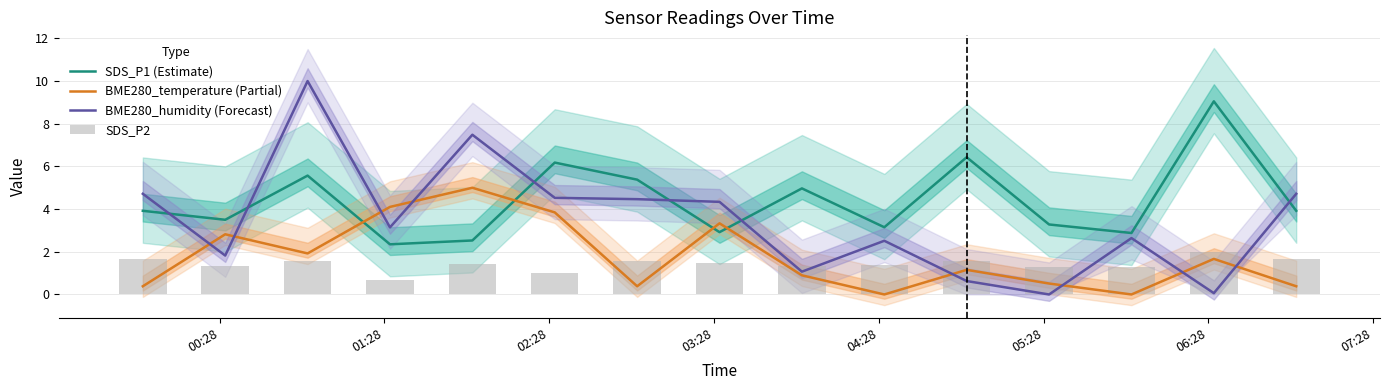

Reading right to left, list all the values displayed in this chart.

SDS_P1 (Estimate): 3.9	9.1	2.9	3.3	6.4	3.1	5.0	2.9	5.4	6.2	2.5	2.4	5.6	3.5	3.9
BME280_temperature (Partial): 0.4	1.7	0.0	0.5	1.2	0.0	0.9	3.3	0.4	3.8	5.0	4.1	1.9	2.8	0.4
BME280_humidity (Forecast): 4.7	0.1	2.6	0.0	0.6	2.5	1.1	4.3	4.5	4.5	7.5	3.1	10.0	1.8	4.7
SDS_P2: 1.7	2.0	1.3	1.3	1.6	1.4	1.3	1.5	1.6	1.0	1.4	0.7	1.6	1.3	1.7